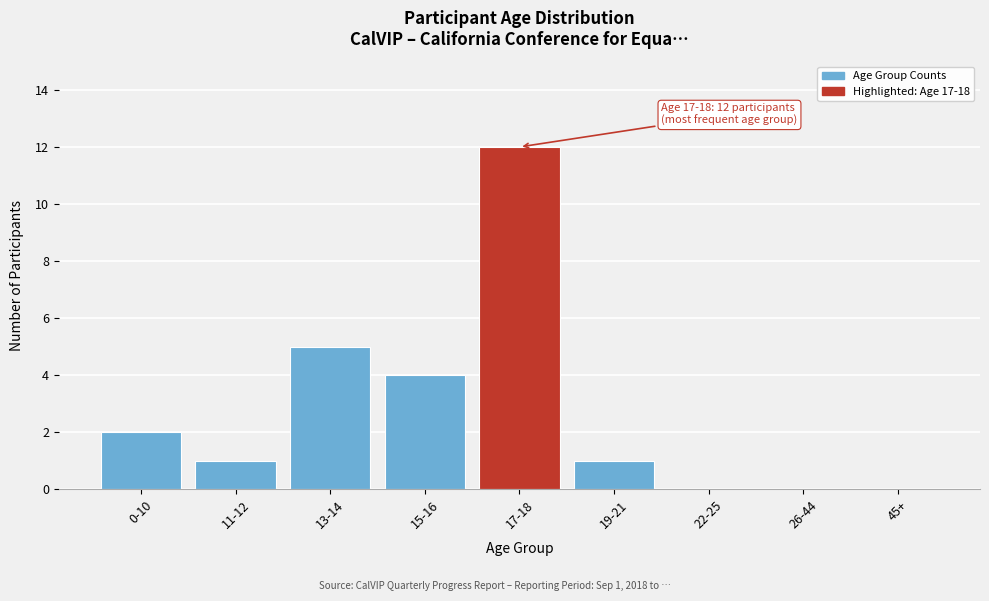

Reading left to right, list all the values displayed in this chart.

0-10=2	11-12=1	13-14=5	15-16=4	17-18=12	19-21=1	22-25=0	26-44=0	45+=0